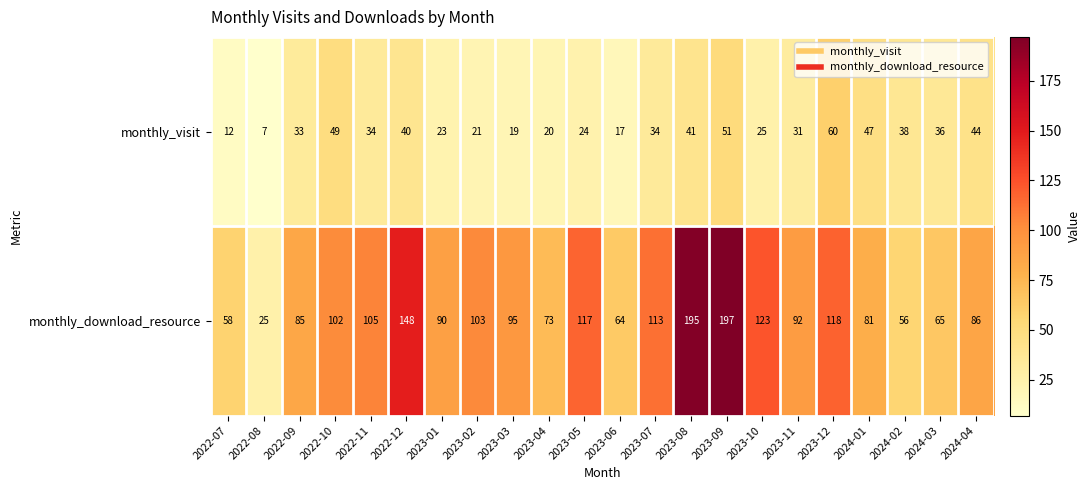

At which category is the sum across all series the highest?

2023-09